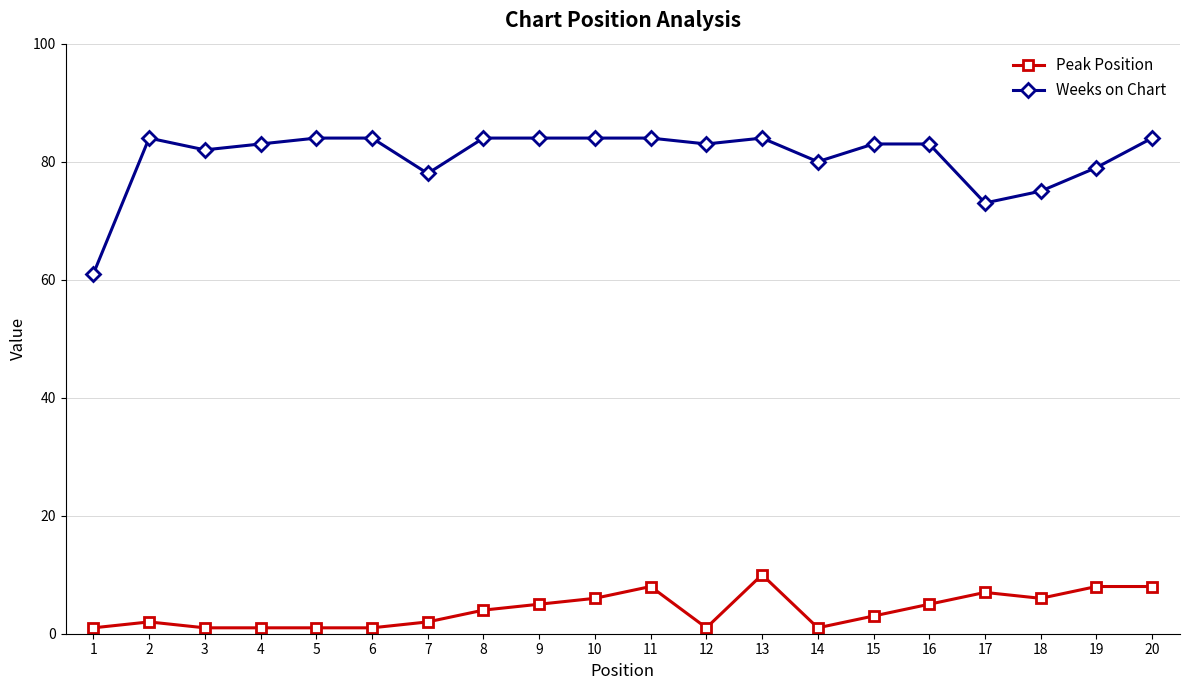

Which series has the widest spread of values?

Weeks on Chart